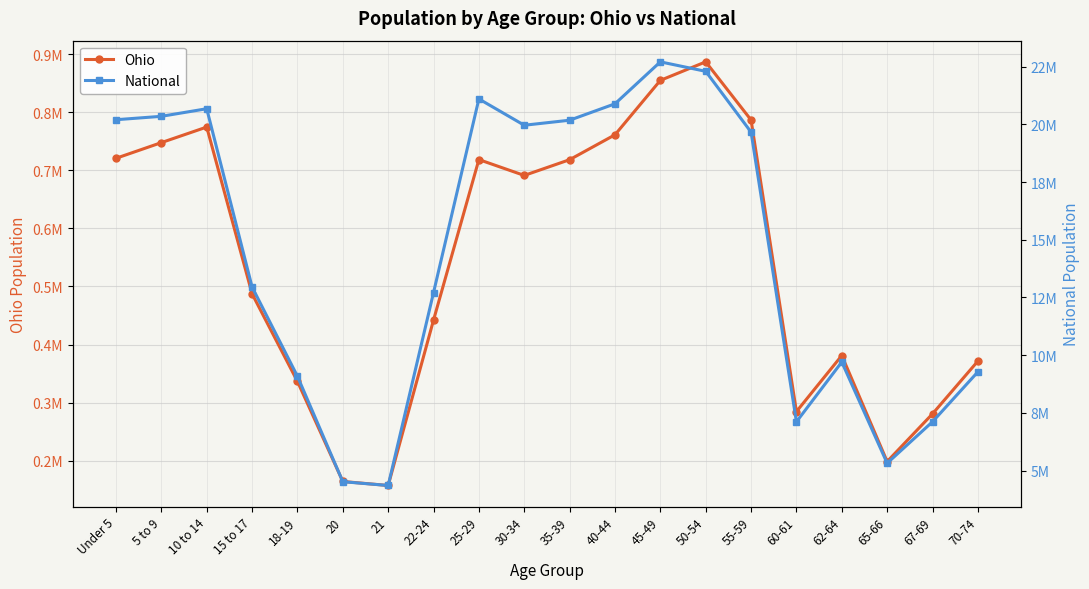

Is the value of National at 5 to 9 greater than the value of Ohio at 35-39?

Yes